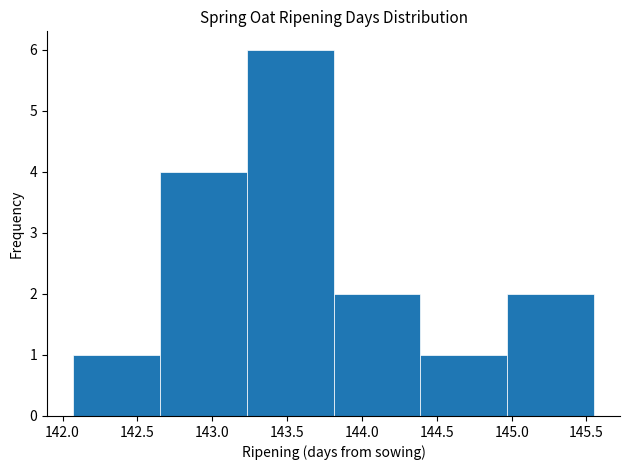

Which range on the x-axis has the tallest bar?

143.23 to 143.81